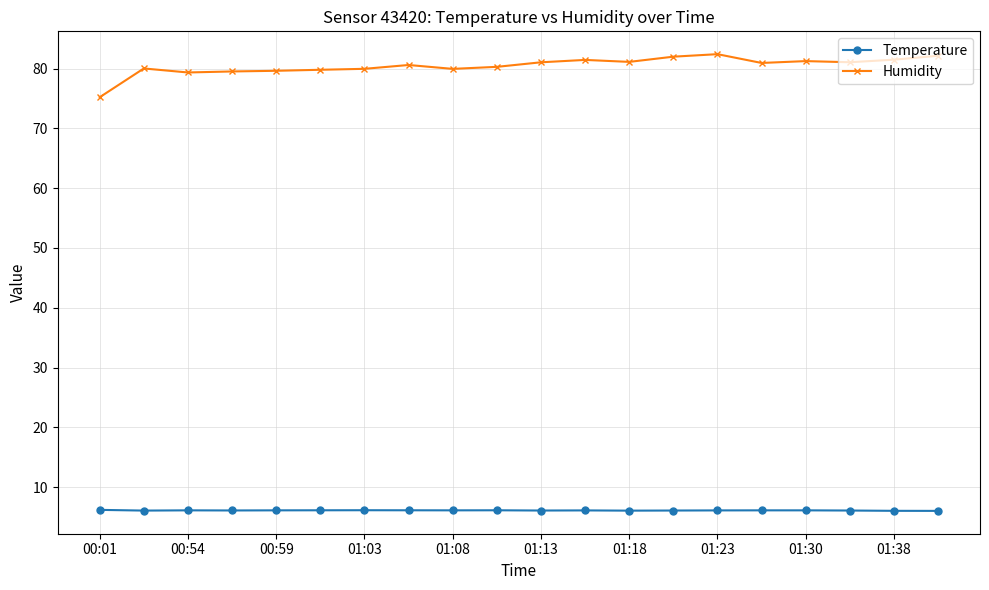

What is the sum of all Temperature values?

122.1